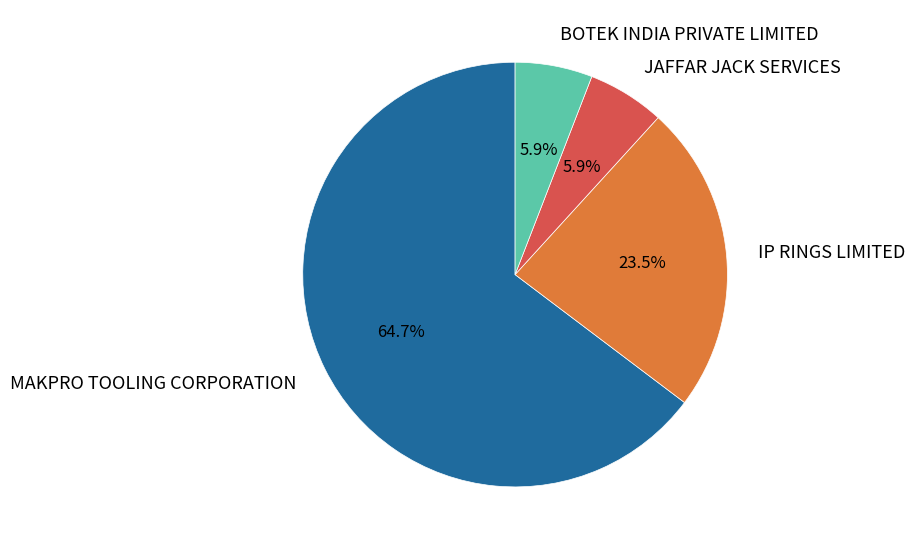

Which category has the biggest portion of the pie?

MAKPRO TOOLING CORPORATION